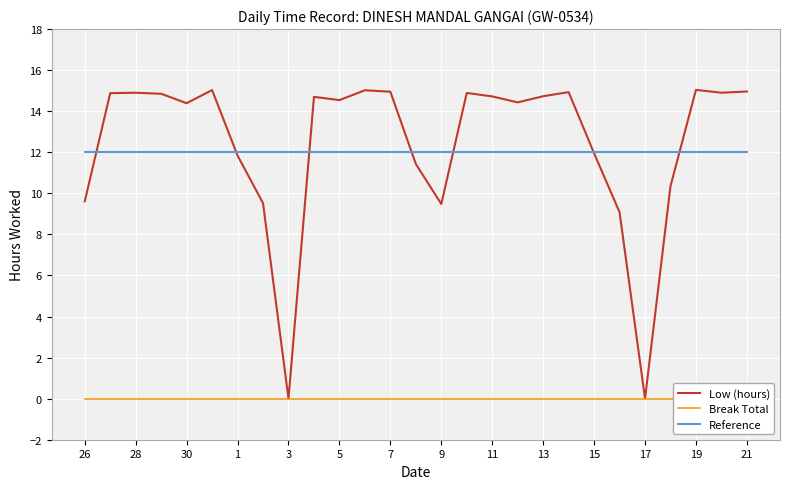

What is the maximum value for Reference?

12.0